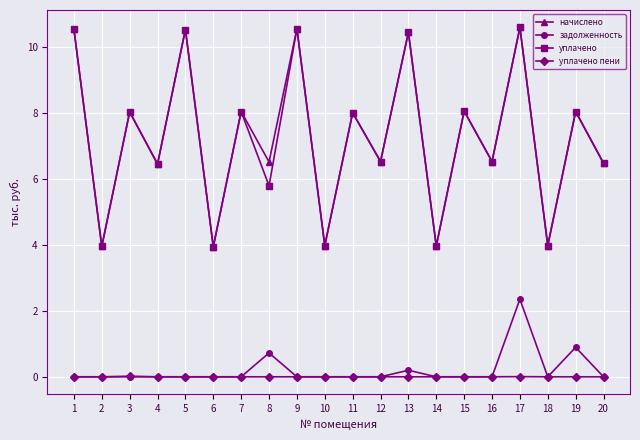

True or false: задолженность and уплачено intersect in this chart.

False